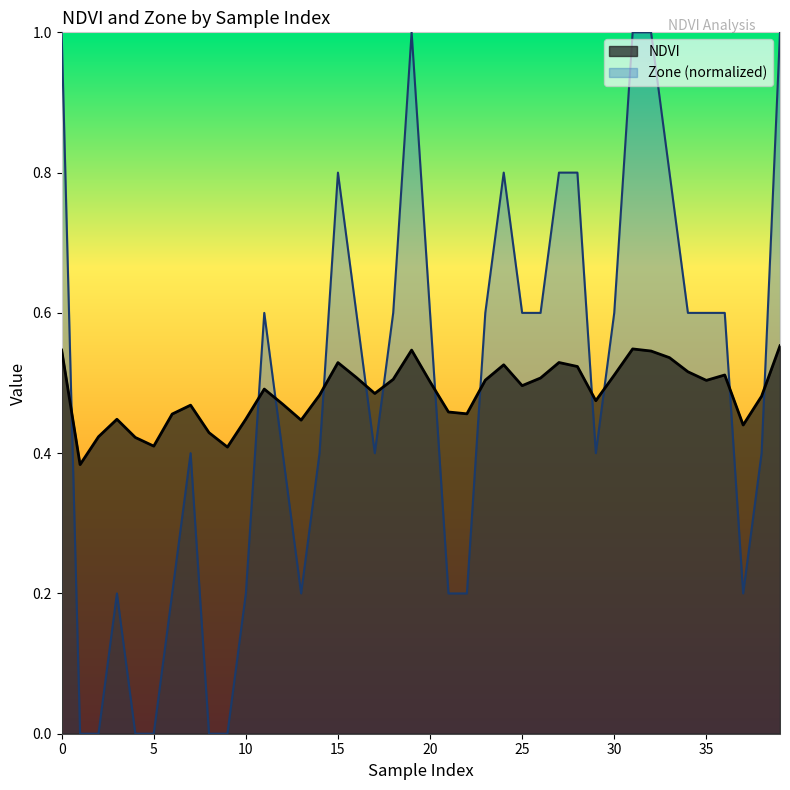

At which category is the sum across all series the highest?

39